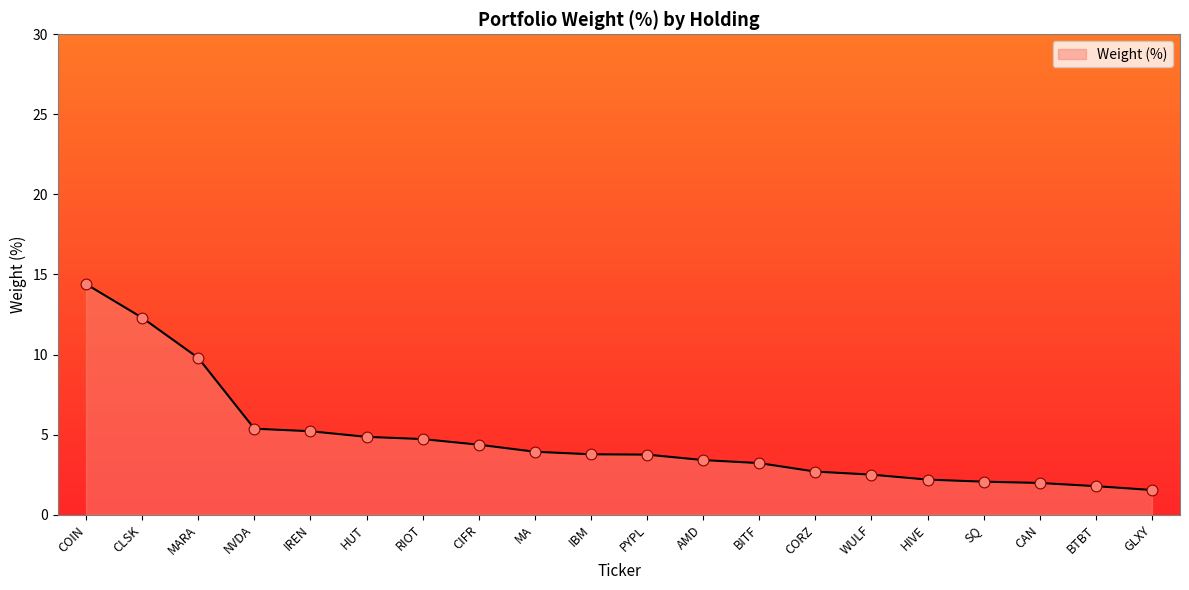

Approximately how many times larger is the value at WULF compared to HIVE?

1.1